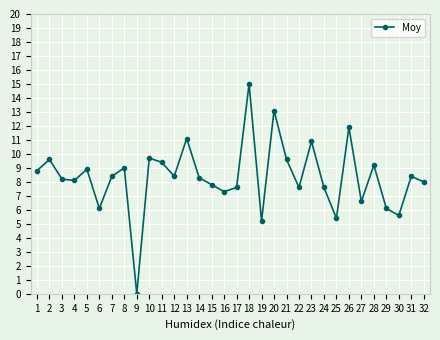

What is the value of the 12th point from the left?

8.4